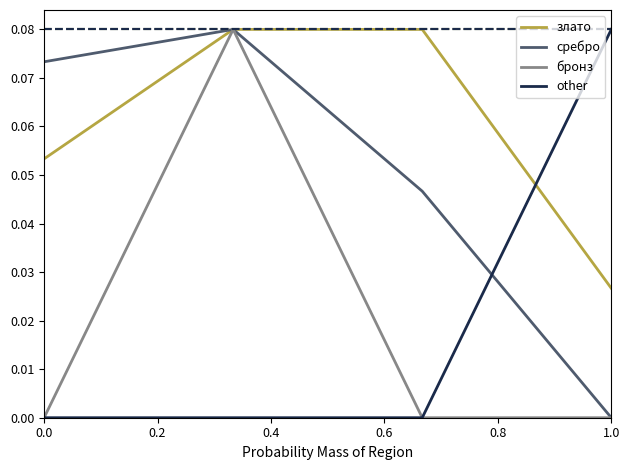

How many interior local peaks does the сребро series have?

1